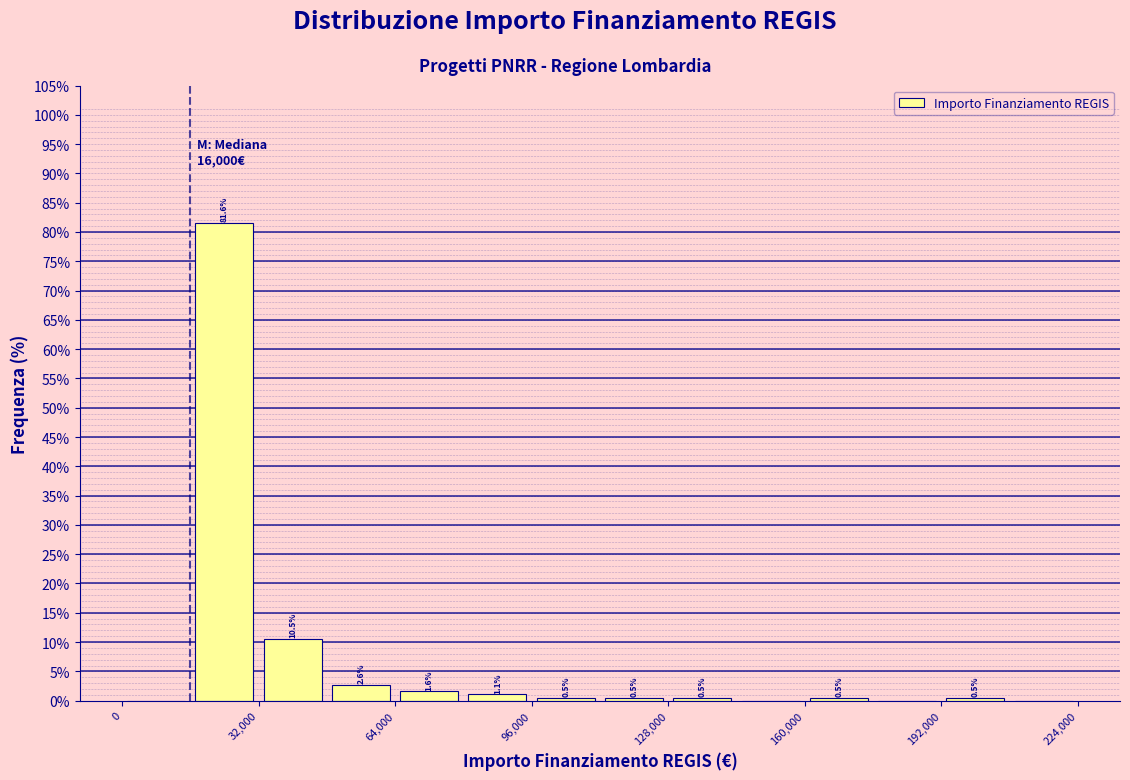

Read against the x-axis, roughly where is the centre of the tallest bar?

25000